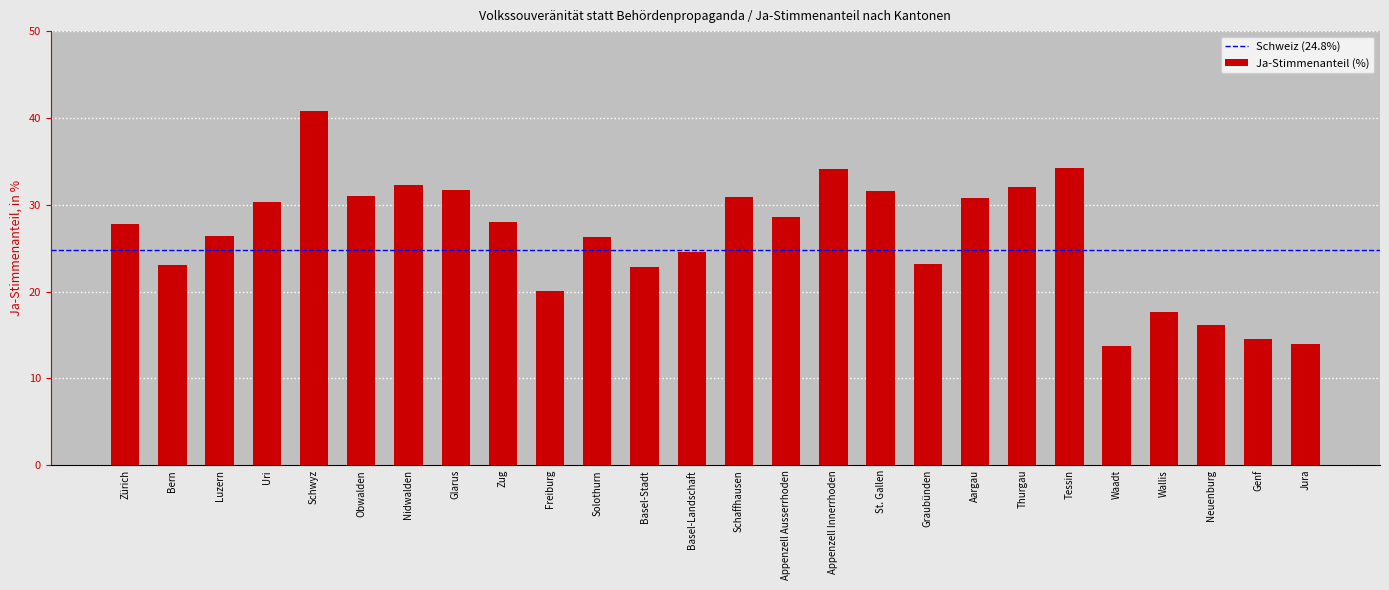

Which label corresponds to the largest value in the chart?

Schwyz